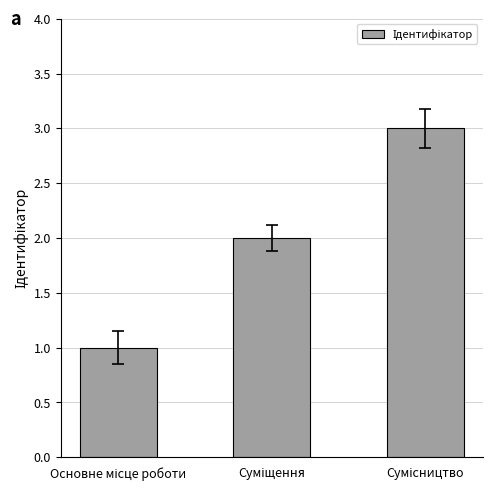

What is the maximum value shown in the chart?

3